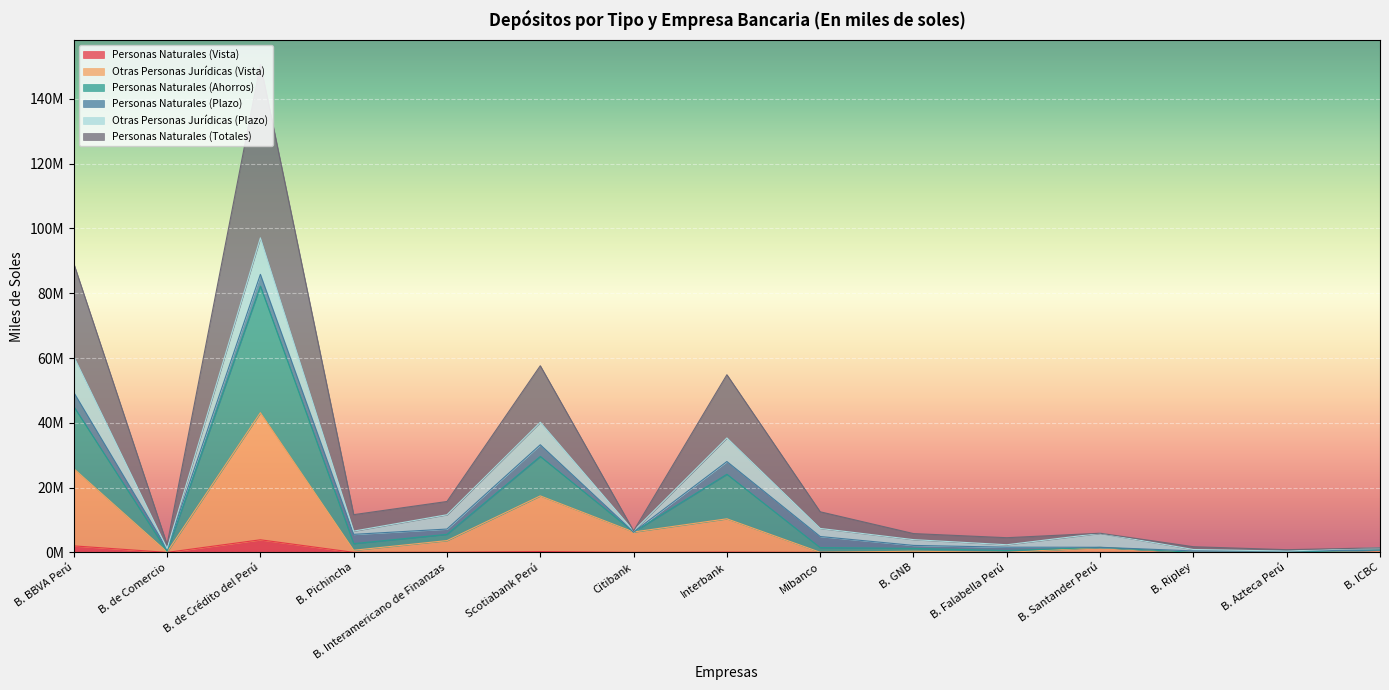

The Personas Naturales (Ahorros) series shows 78015355.4 at Interbank. True or false?

False